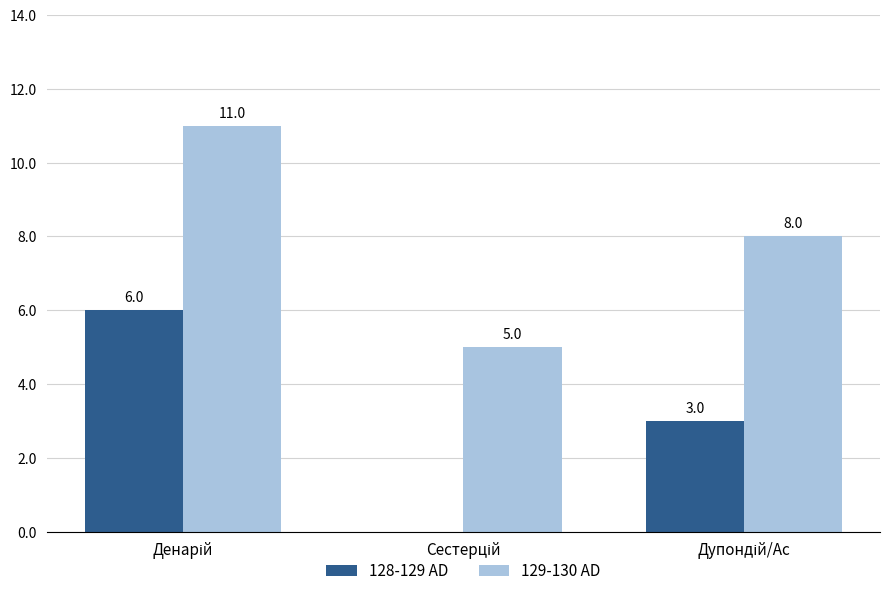

Which series has the largest total across all categories?

129-130 AD